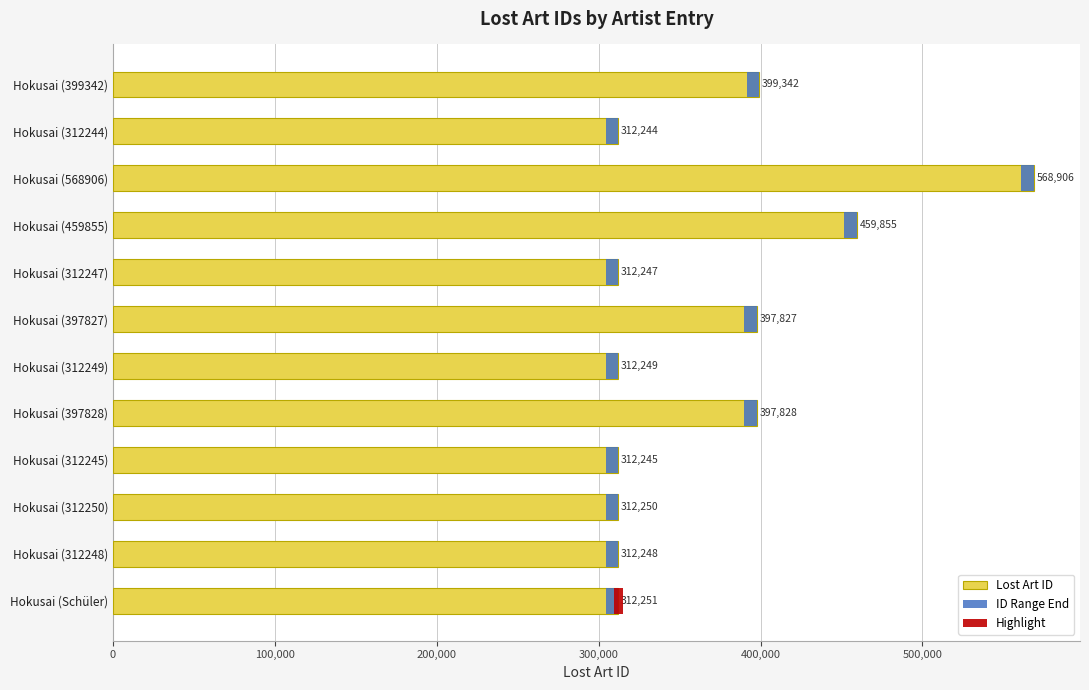

Which series has the largest range (max minus min)?

Lost Art ID